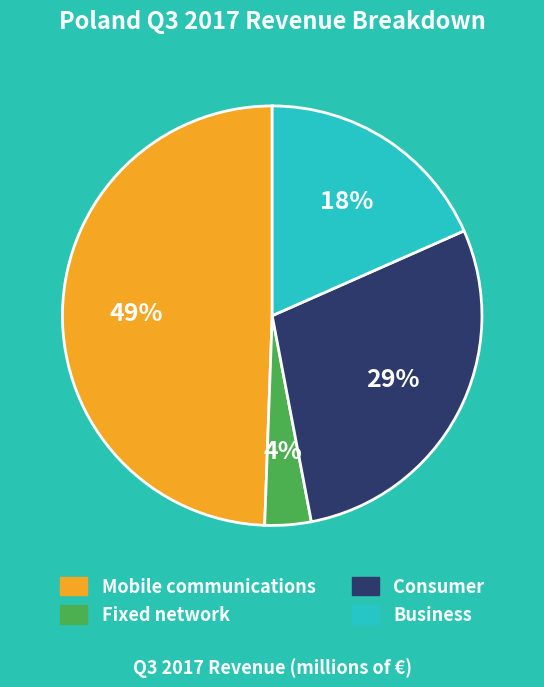

How many slices are in this pie chart?

4